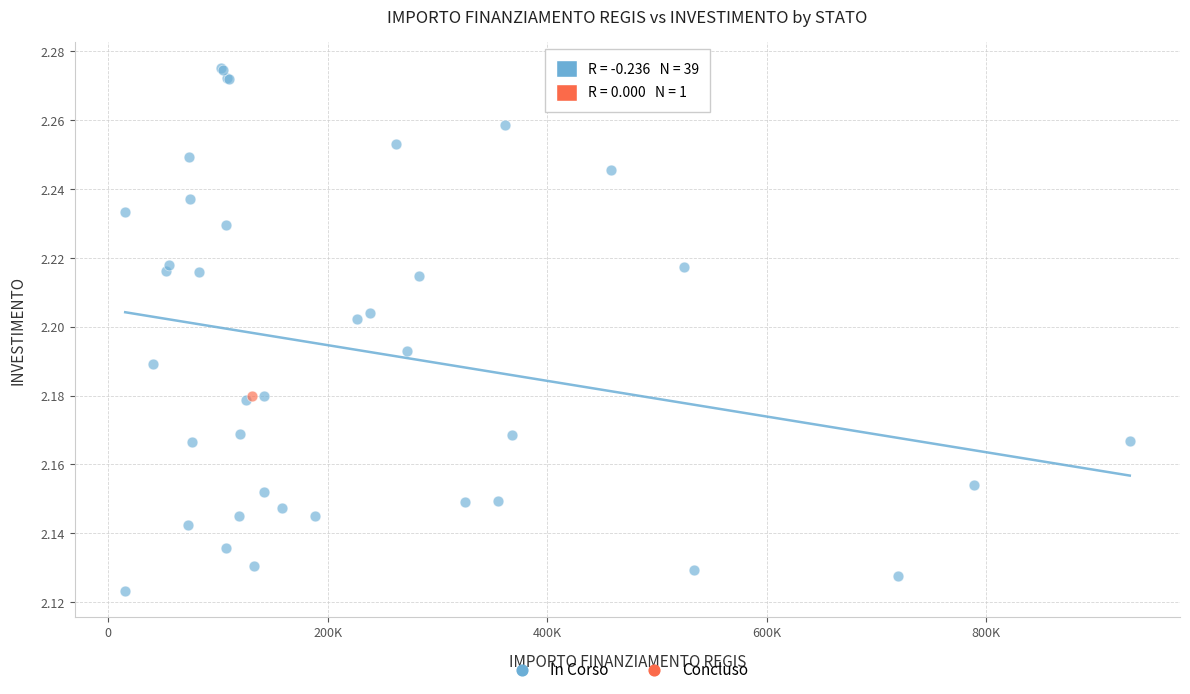

What are all the series names shown in the legend?

In Corso, Concluso